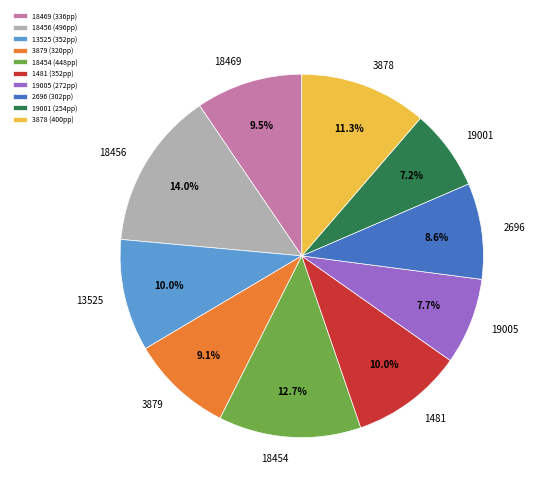

What portion of the pie excludes 19005?

92.3%